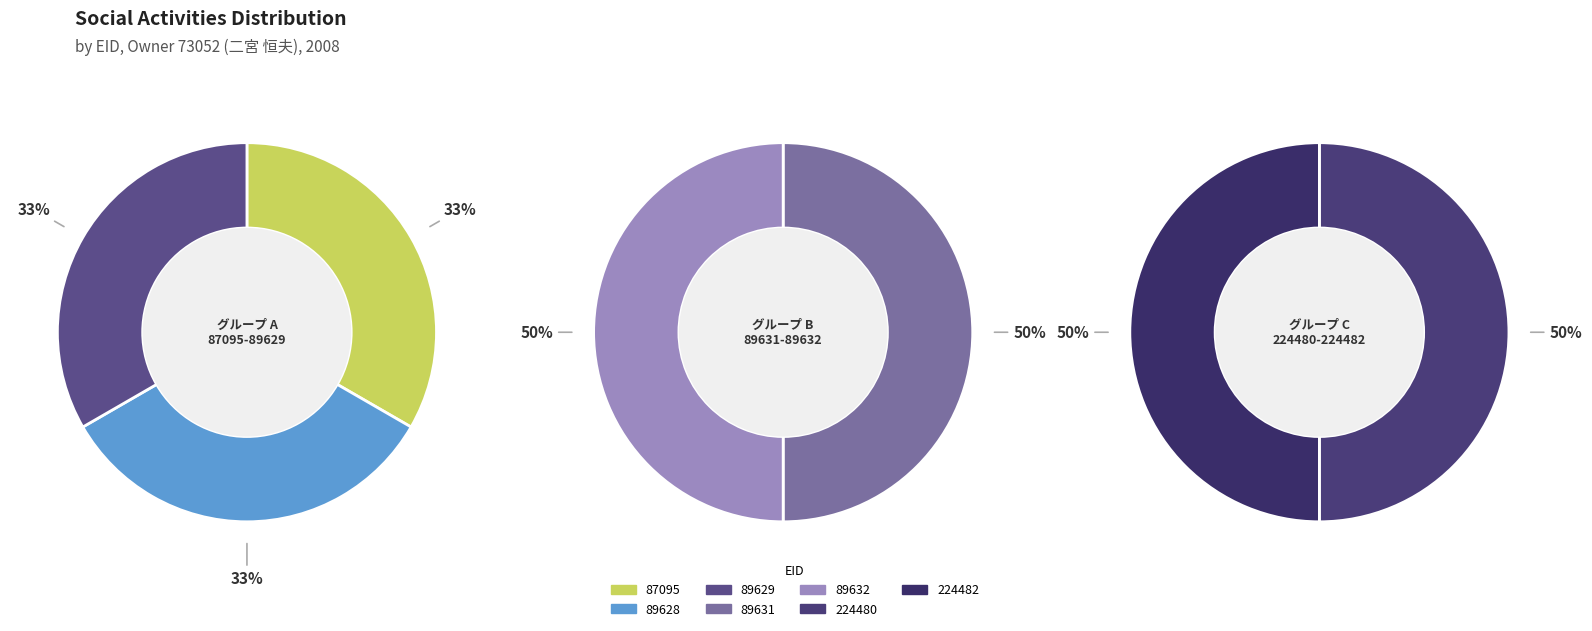

Does 89628 represent more than half of the total?

No